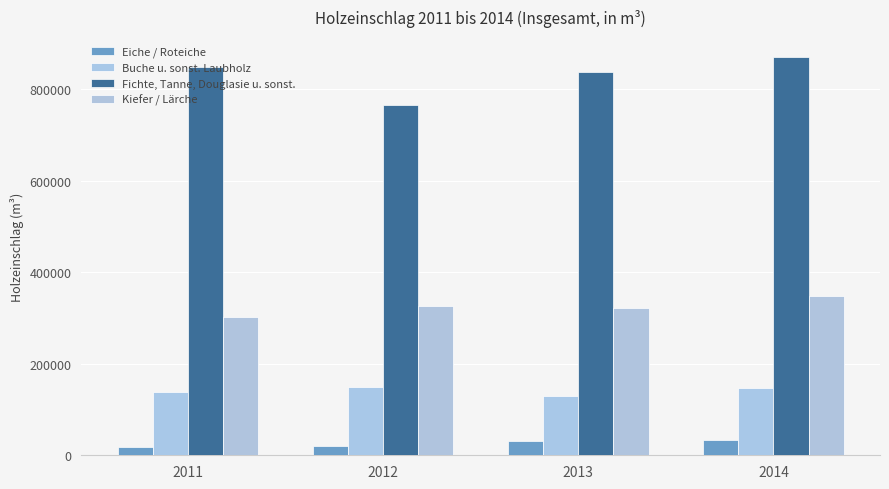

At which category is the sum across all series the highest?

2014